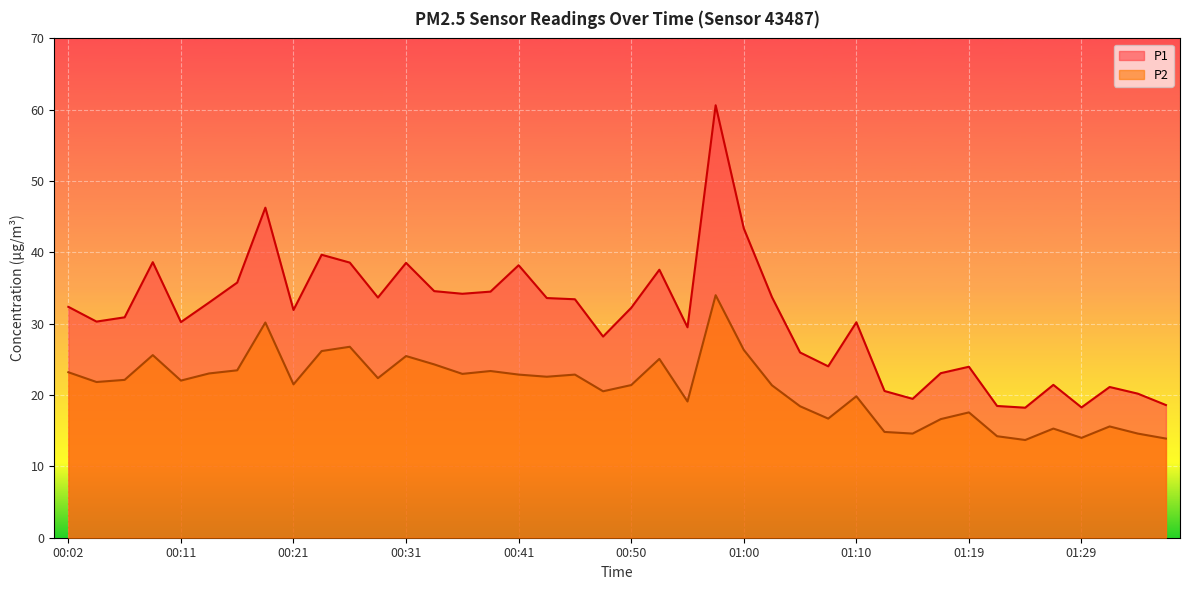

What is the label of the 4th point from the left?

00:09